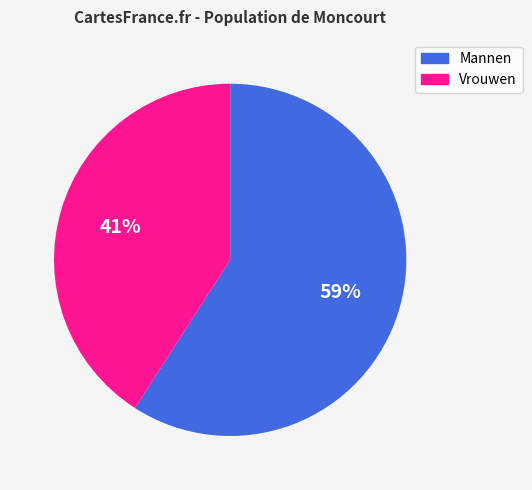

Which slice represents more than half of the pie?

Mannen